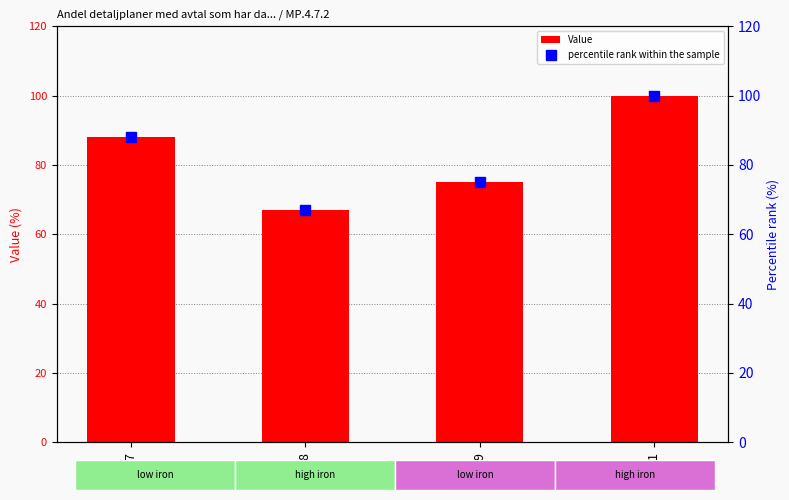

Which series has the widest spread of values?

Value